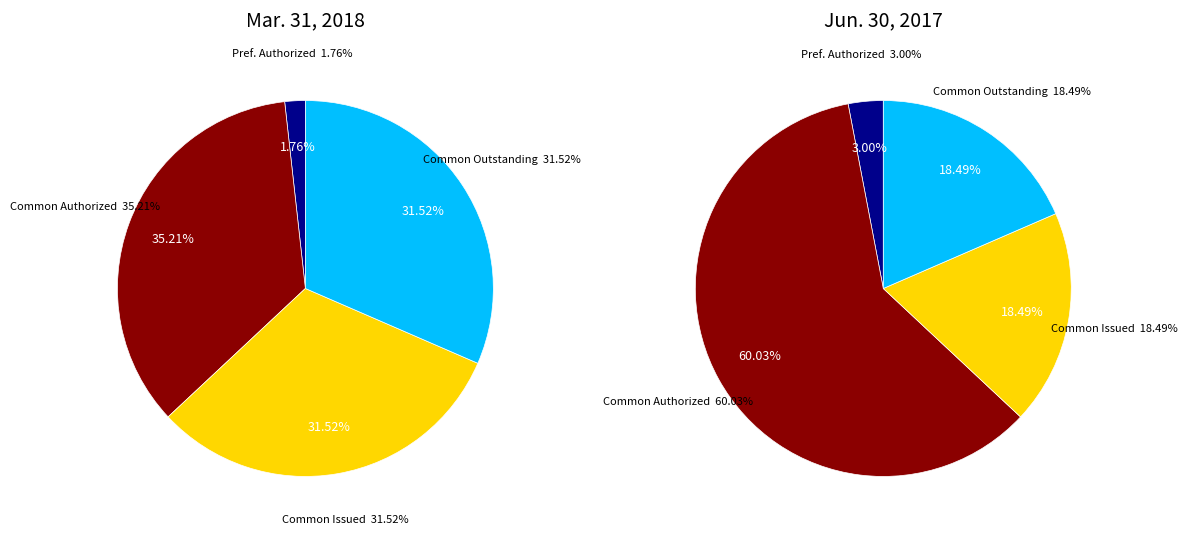

Which slice is the largest?

Common Stock, shares authorized